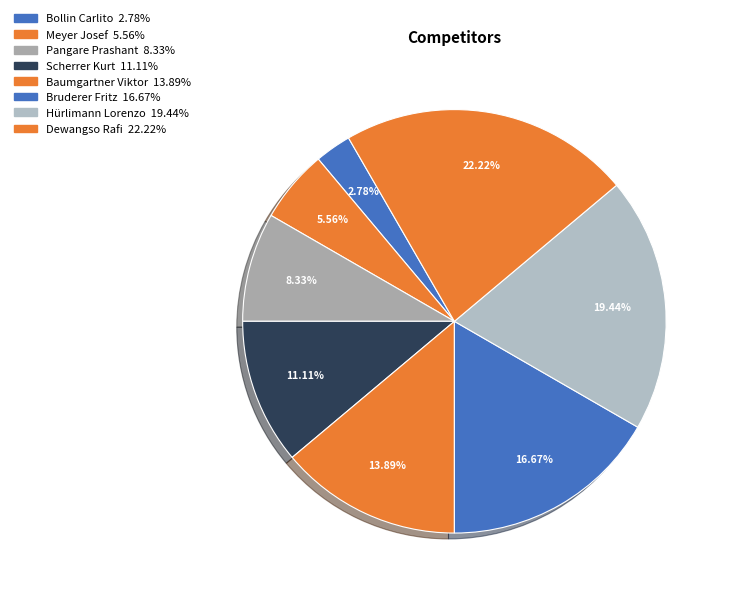

To the nearest percent, what is the combined percentage of Dewangso Rafi and Scherrer Kurt?

33%